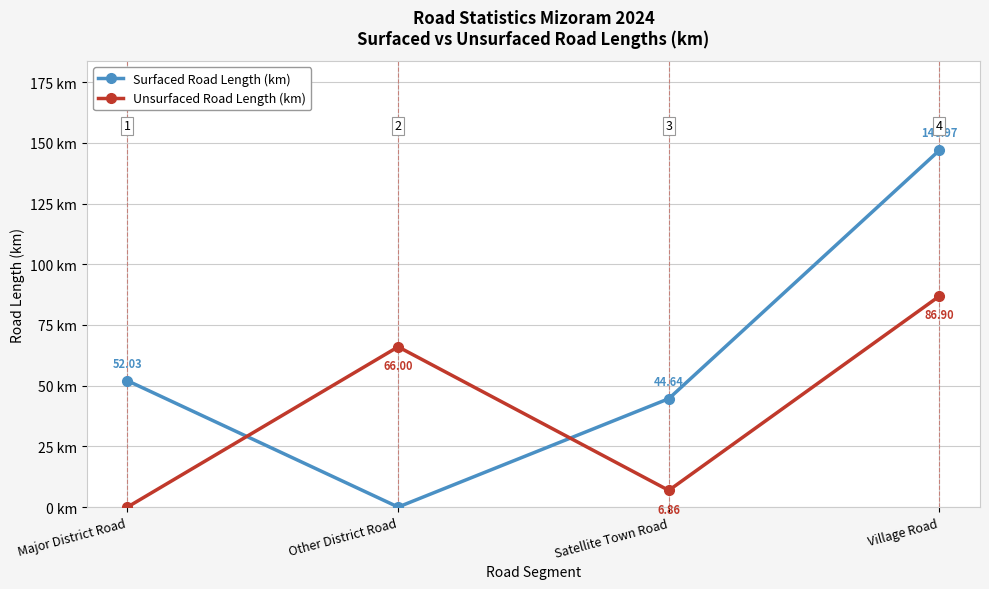

How many values in the Surfaced Road Length (km) series are below 52?

2